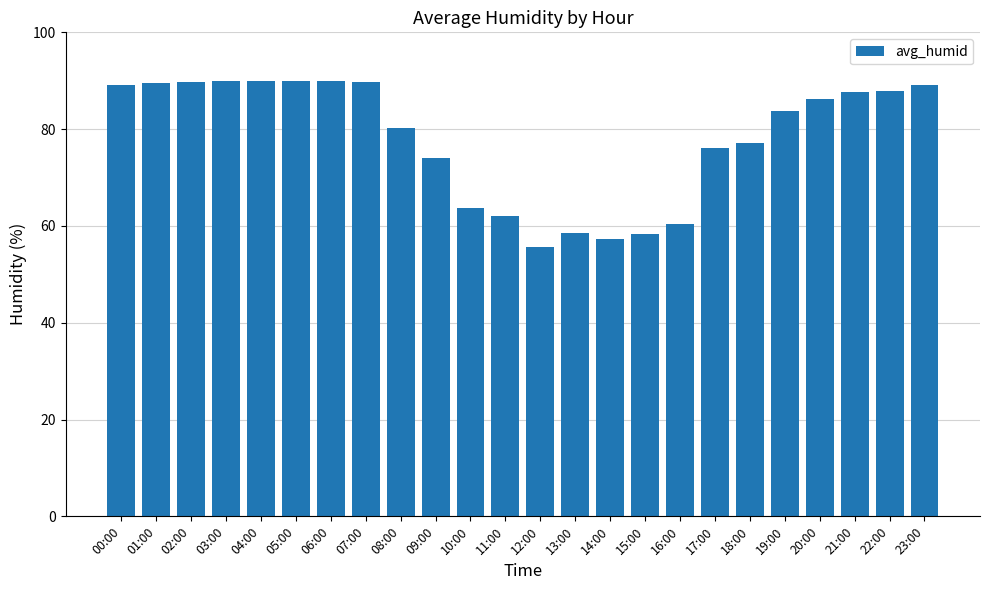

What is the average value?

78.2